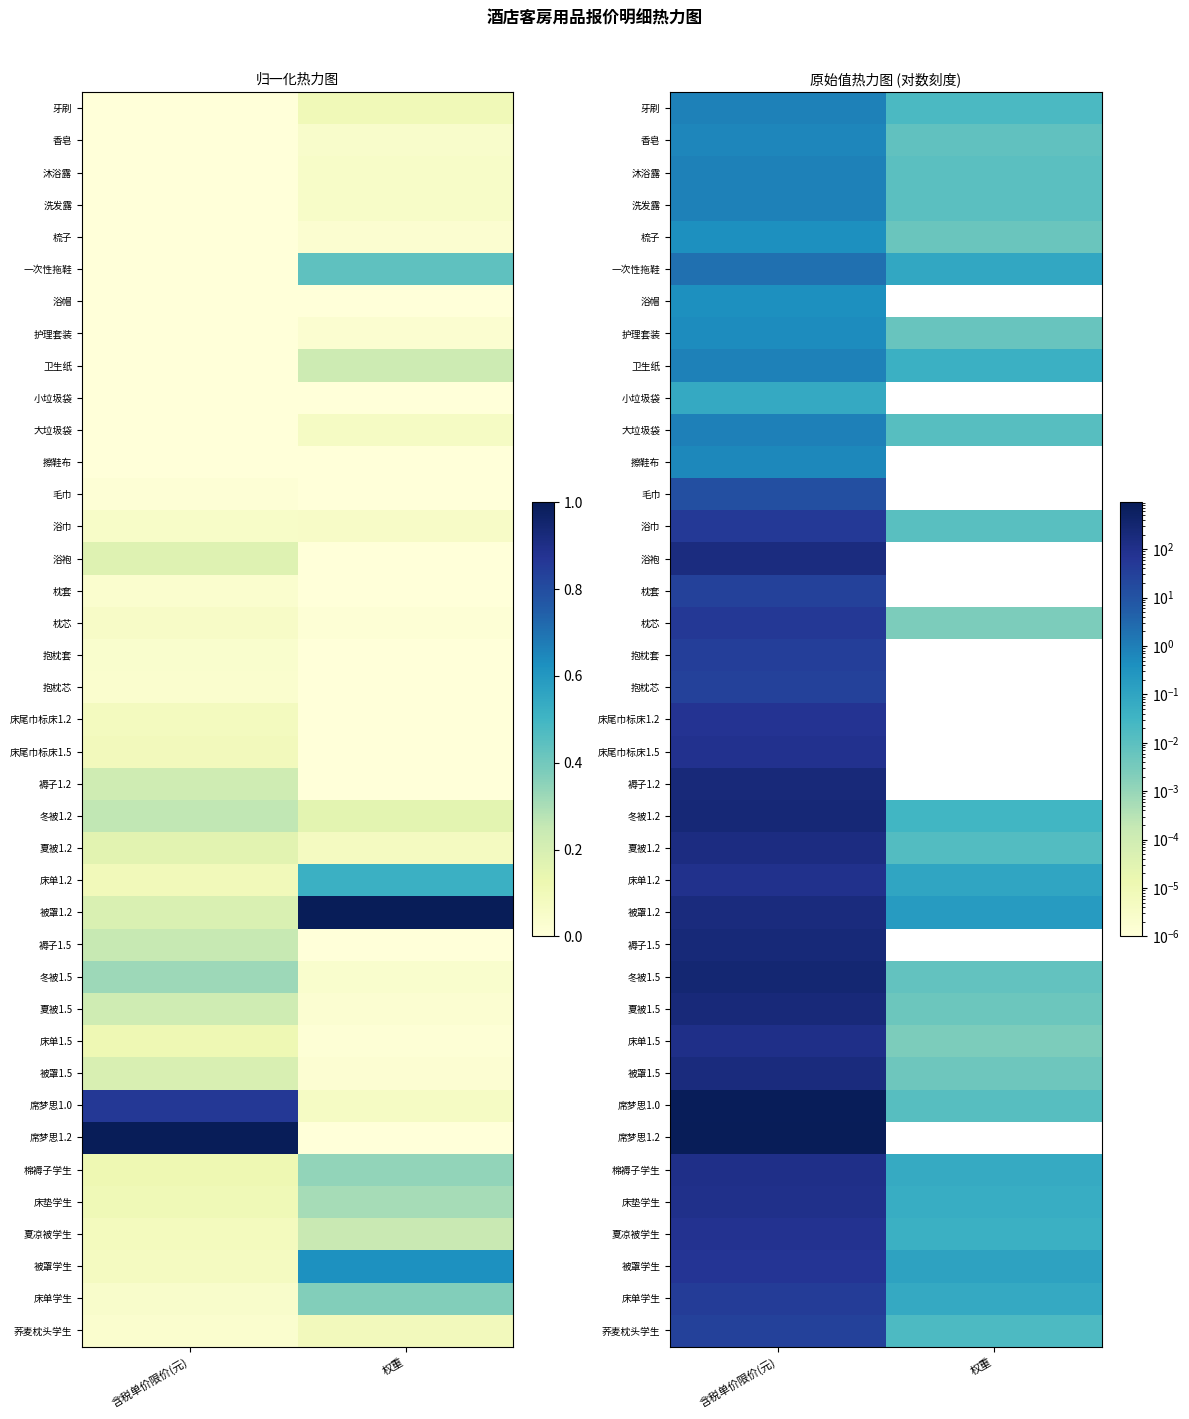

What is the difference between the highest and lowest values at 权重?

0.2